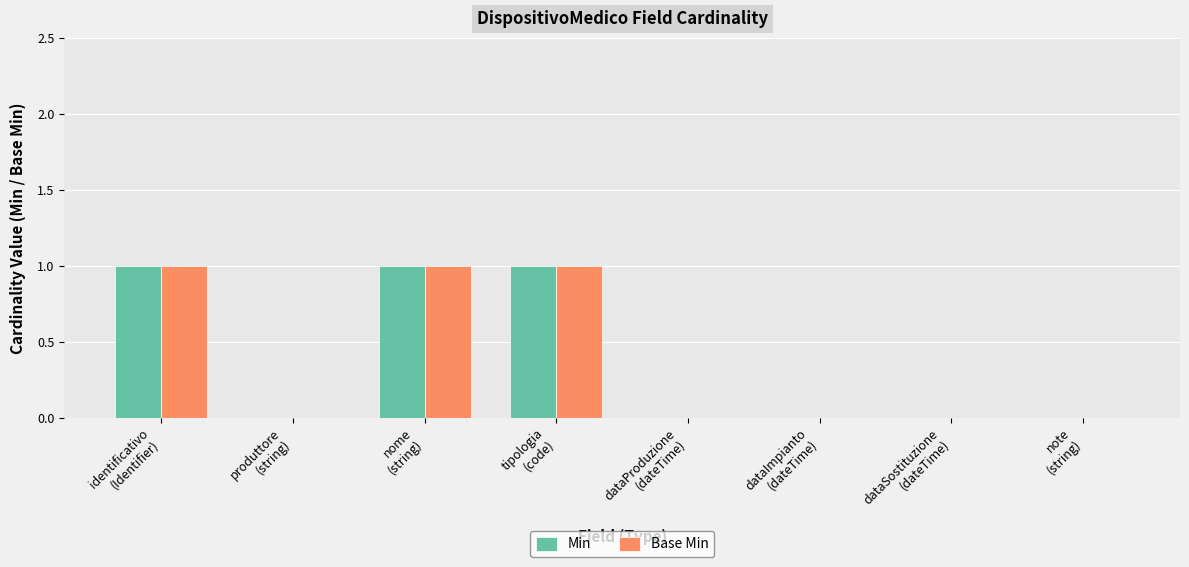

True or false: Min has a value of 0 at nome
(string).

False